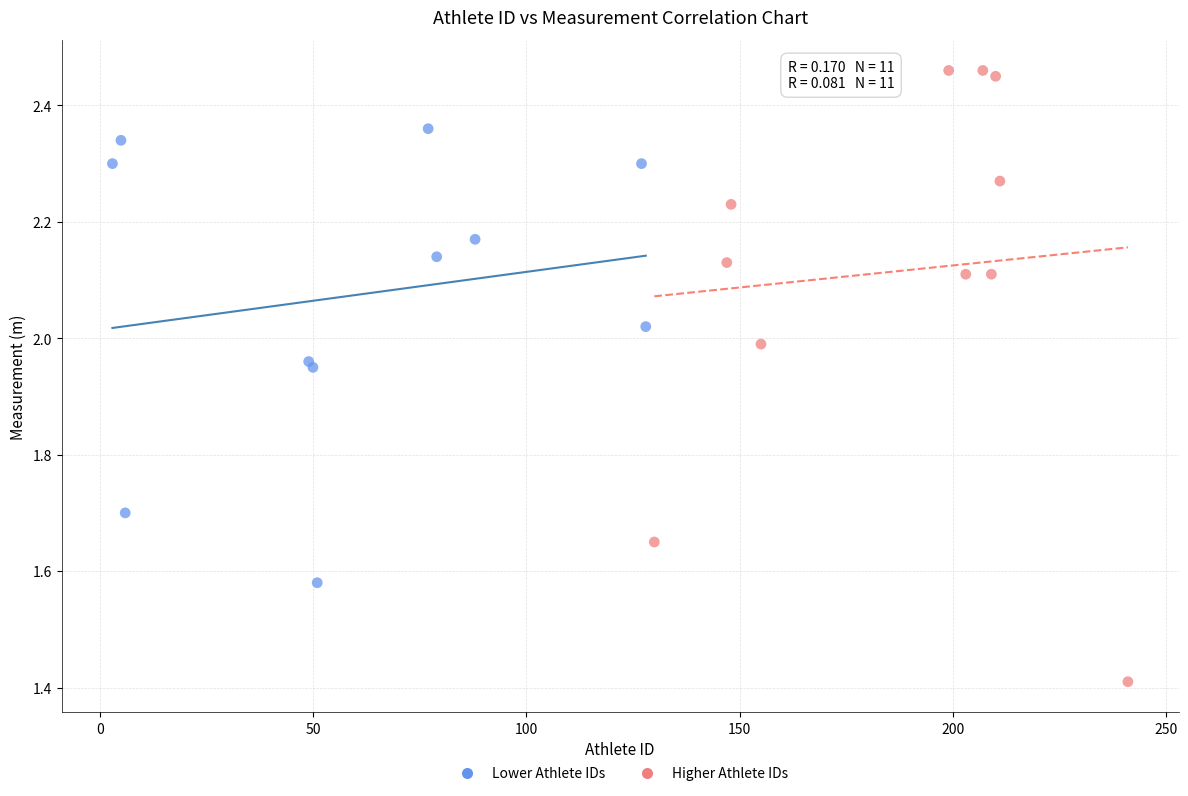

Which series contains the lowest Y value?

Higher Athlete IDs